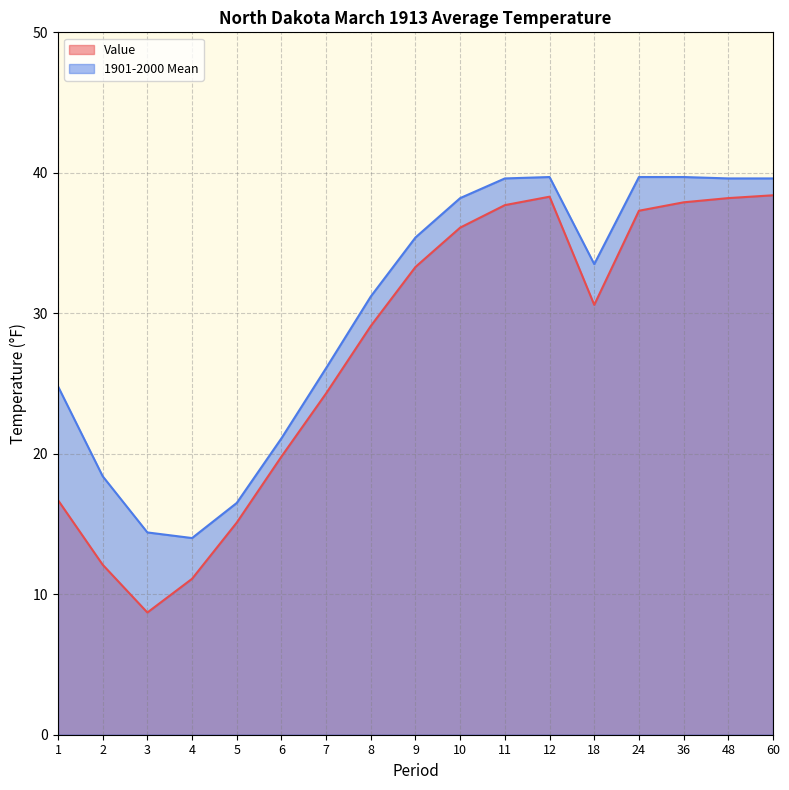

At how many categories does at least one series exceed 11?

17